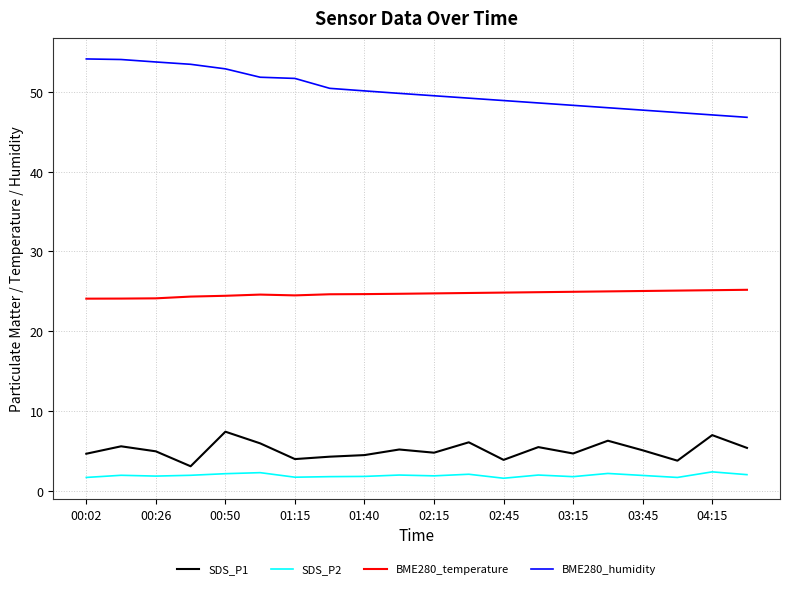

Does the chart display data point markers on the line(s)?

No